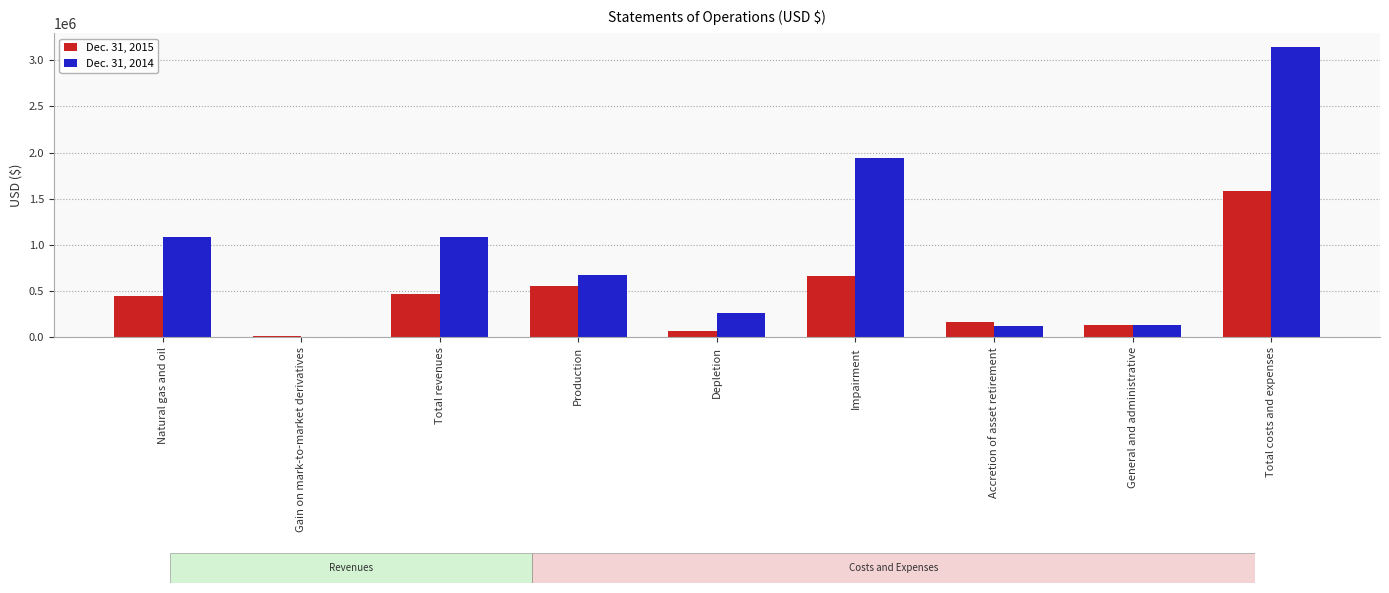

What is the sum of the Dec. 31, 2014 values at Depletion and Total costs and expenses?

3403900